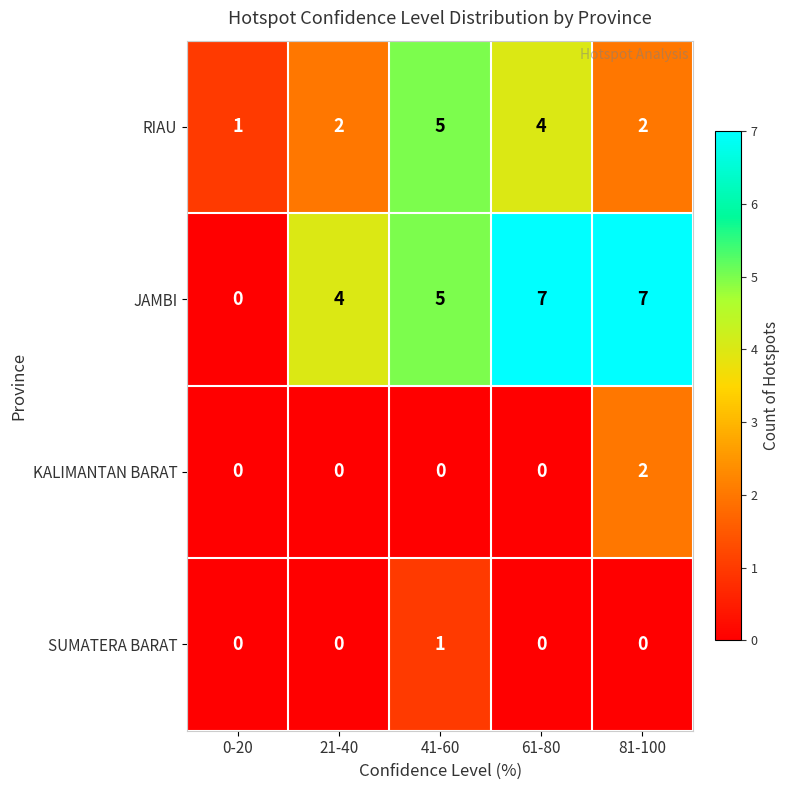

How many JAMBI values are between 4 and 7?

4